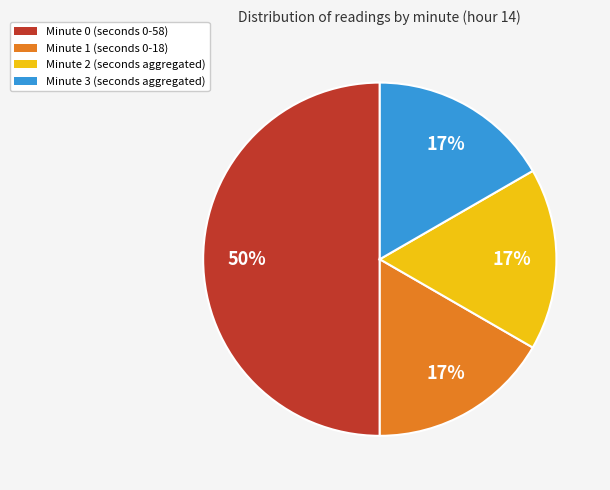

What is the largest slice in the pie chart?

Minute 0